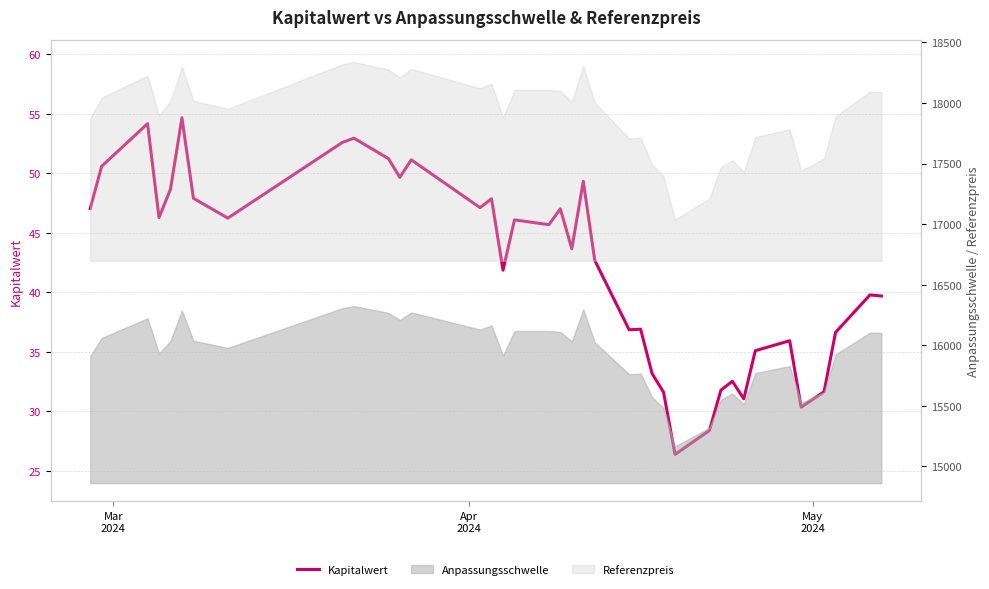

How many lines are shown in the chart?

1